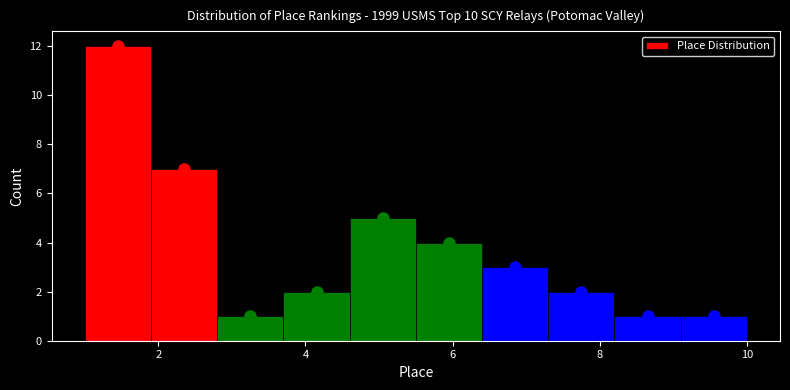

Over which range of the x-axis is the bar tallest?

1.0 to 1.9